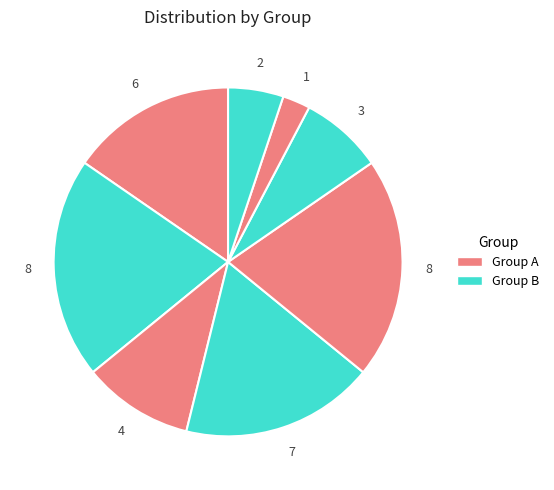

How many slices are in this pie chart?

8